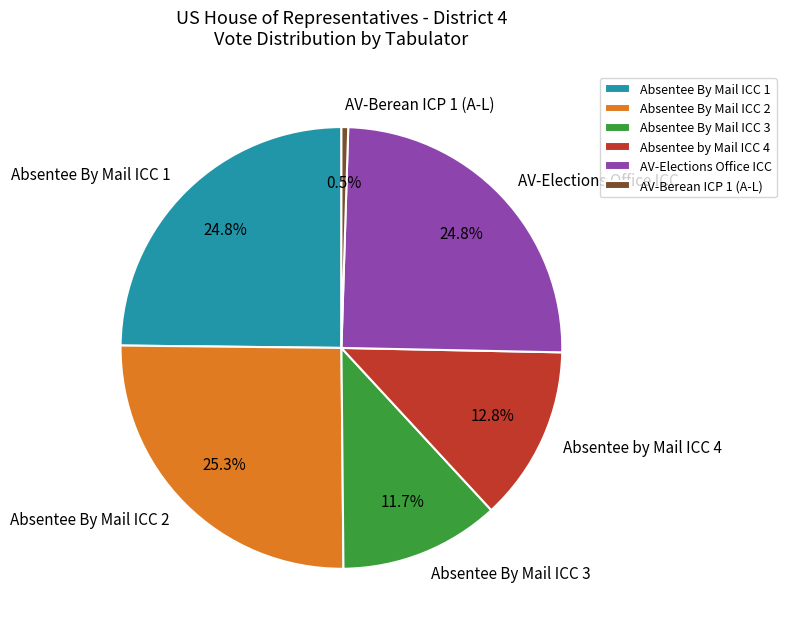

Which category has the smallest portion of the pie?

AV-Berean ICP 1 (A-L)